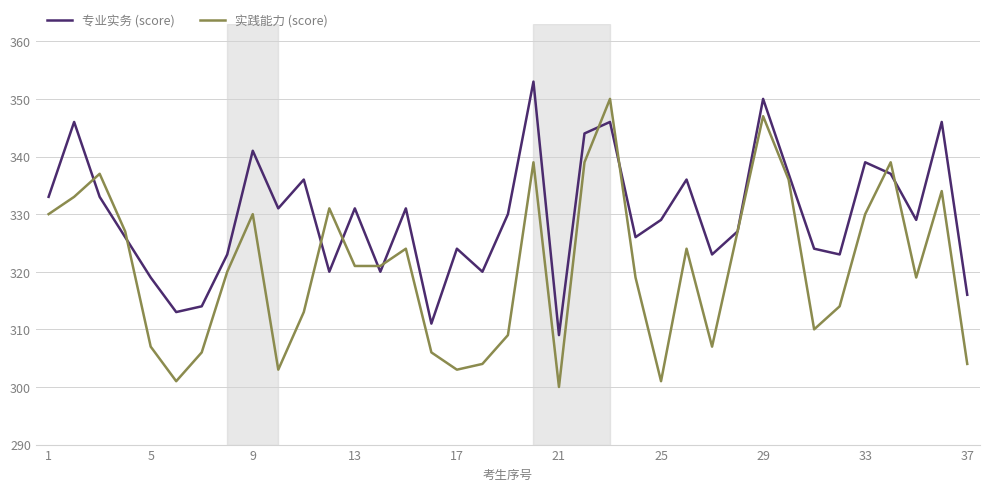

List the series in order of their peak value, lowest first.

实践能力 (score), 专业实务 (score)